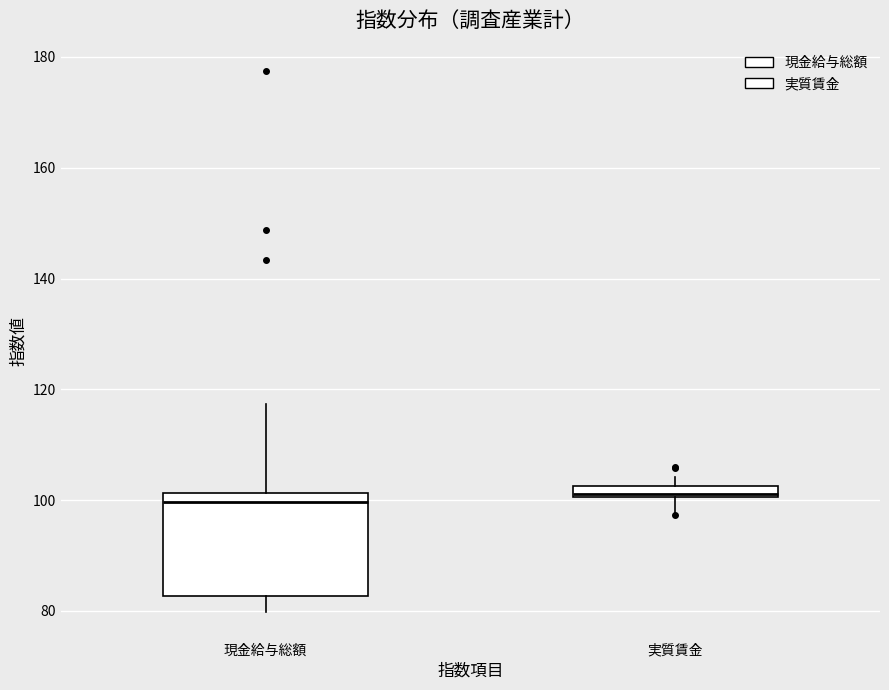

Where does the lower whisker of the box for 現金給与総額 end on the y-axis? The values are not printed on the chart, so give them approximately, as read against the axis.

80